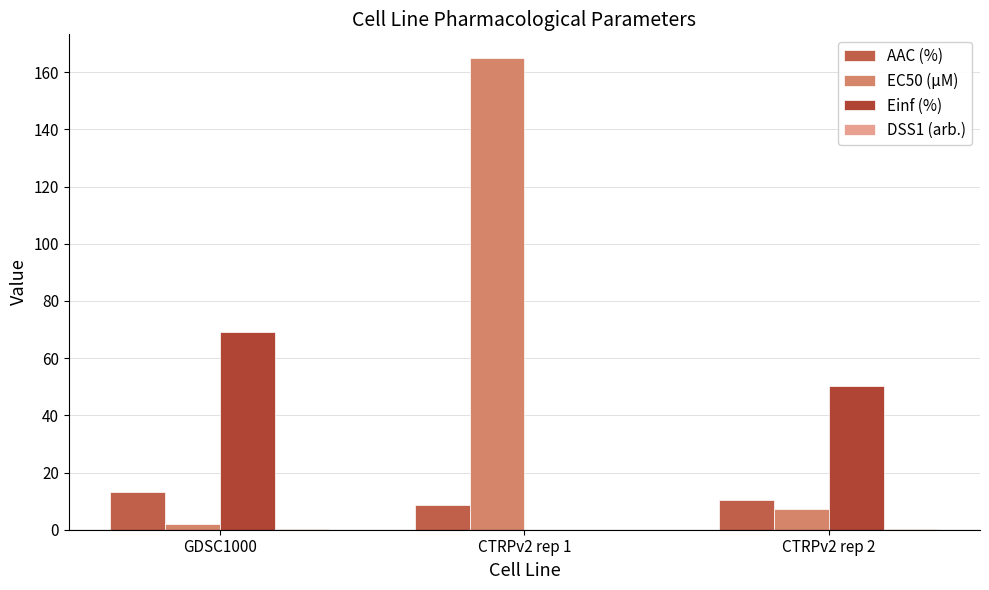

How many groups of bars are there?

3